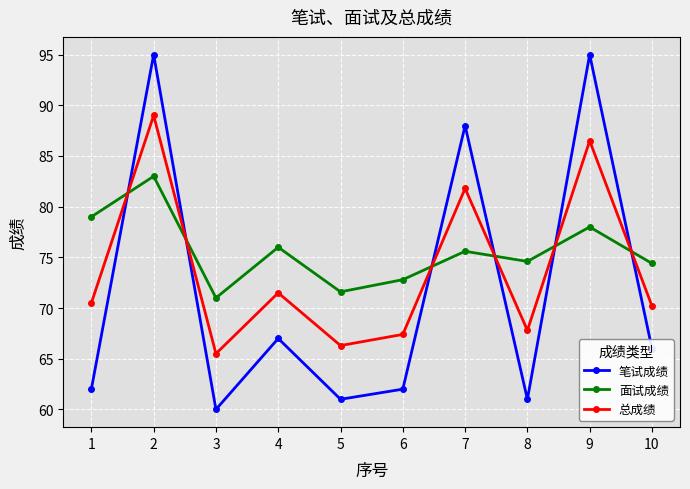

How many data points in 面试成绩 are less than 75?

5